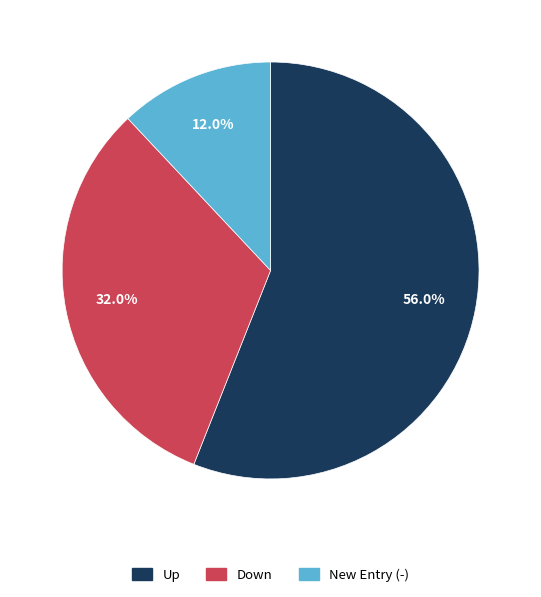

Which category has the biggest portion of the pie?

Up